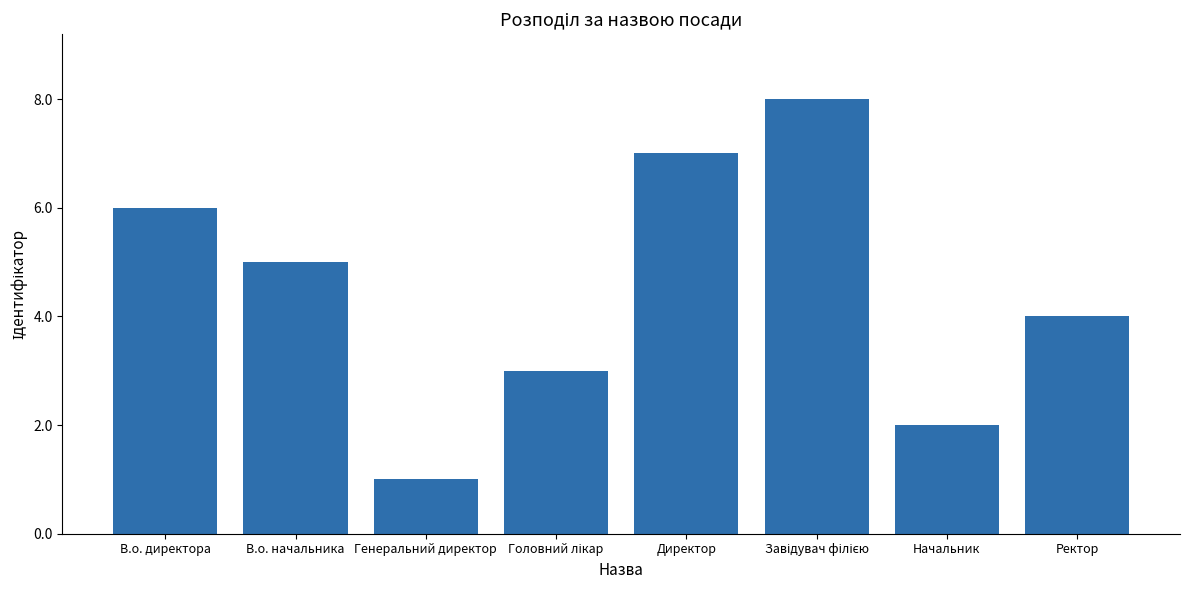

Are the bars grouped side by side (vs. stacked)?

No